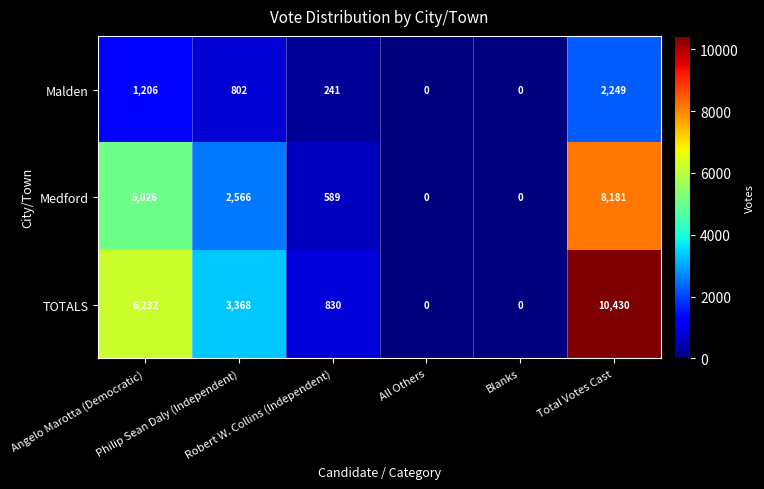

How many data points does each series have?

6